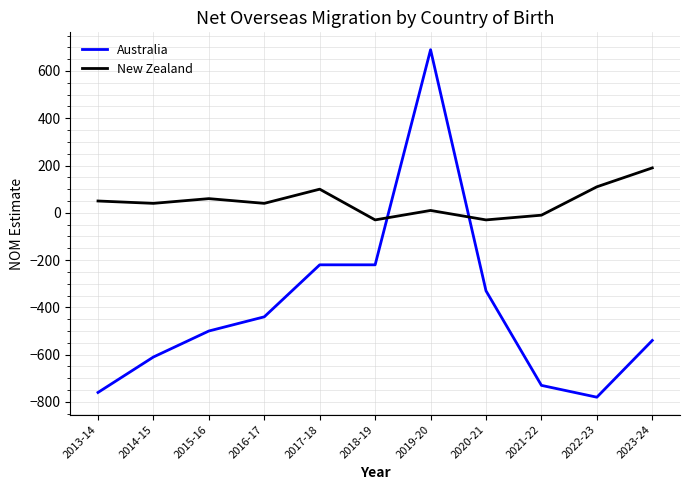

How many series are shown in this chart?

2